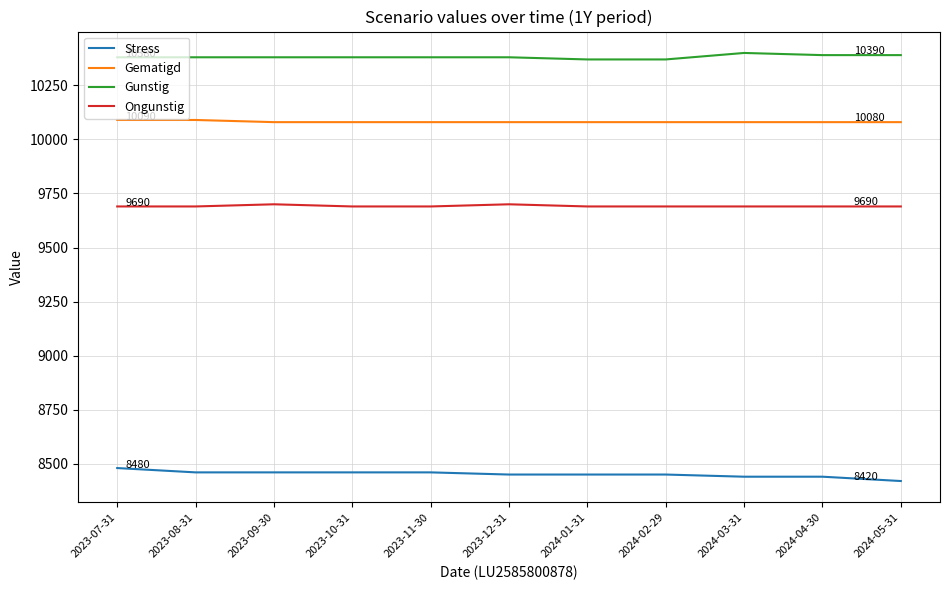

What is the spread (max minus min) of values at 2023-07-31?

1900